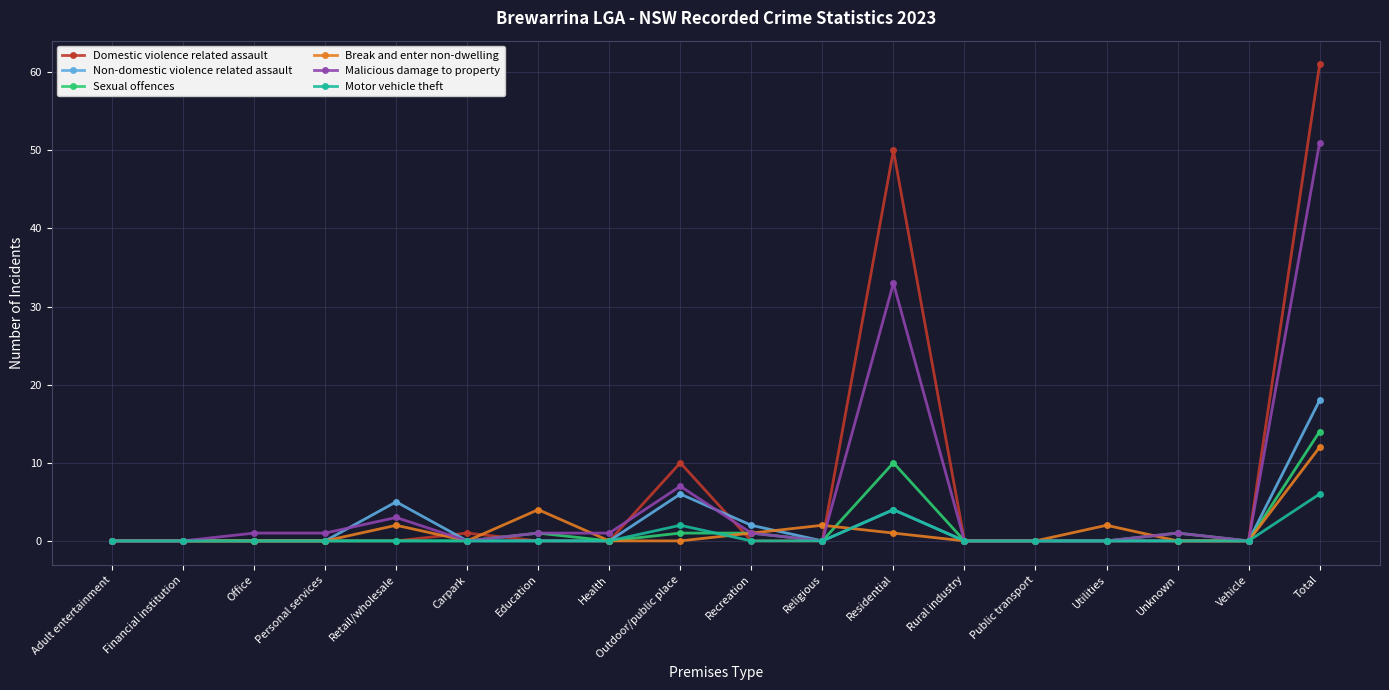

What is the spread (max minus min) of values at Recreation?

2